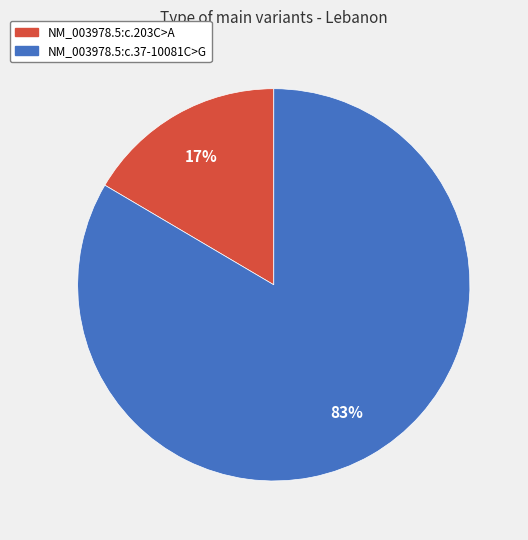

Does NM_003978.5:c.203C>A account for over 50% of the chart?

No